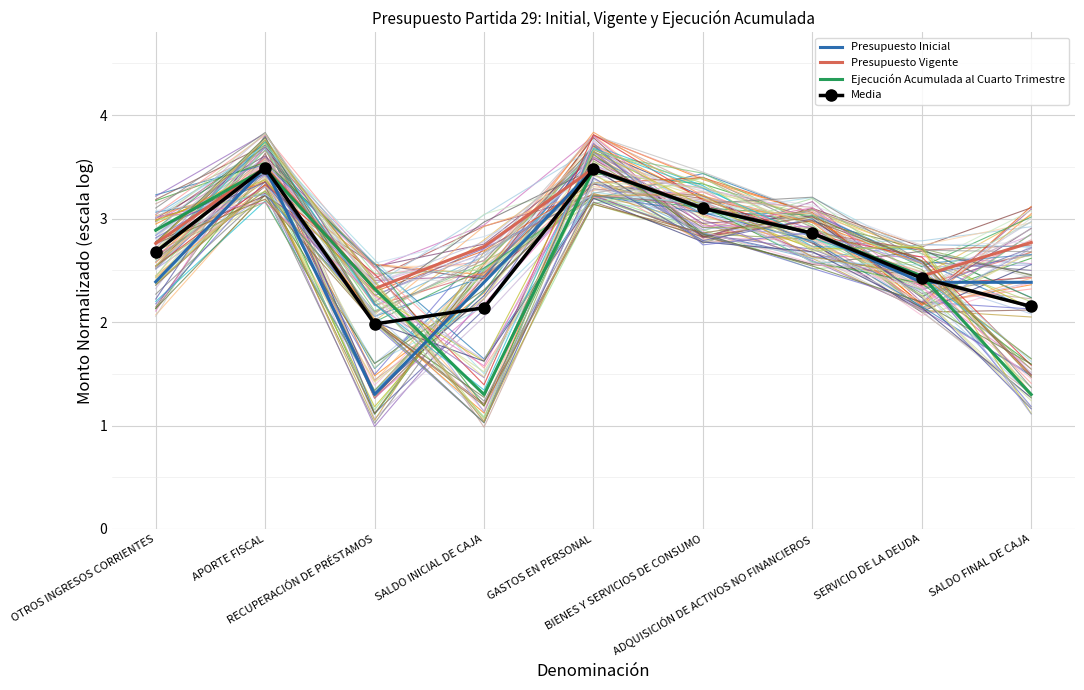

Where do Ejecución Acumulada al Cuarto Trimestre and Presupuesto Vigente first cross each other?

OTROS INGRESOS CORRIENTES and APORTE FISCAL